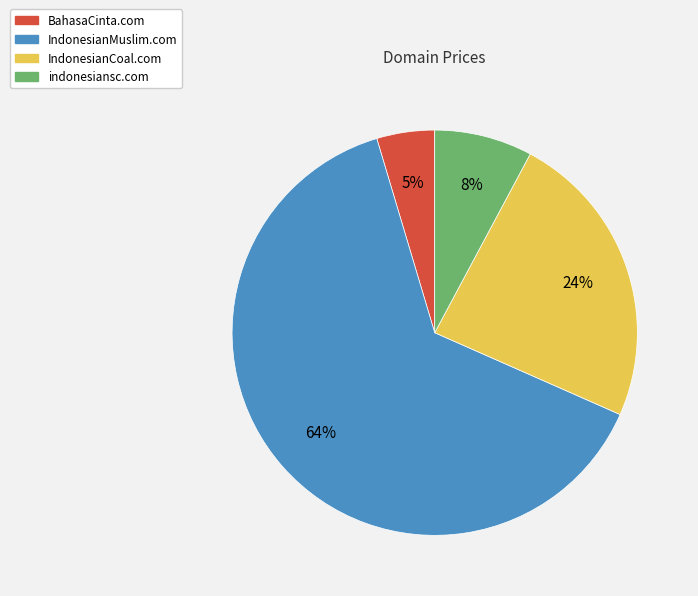

What is the majority slice?

IndonesianMuslim.com